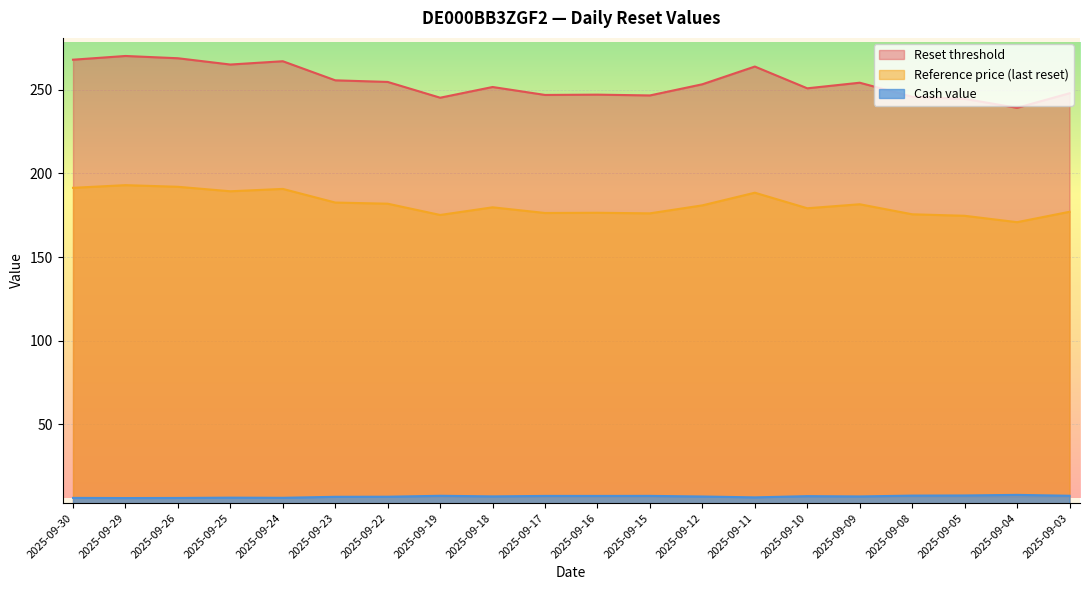

Which series has the largest range (max minus min)?

Reset threshold